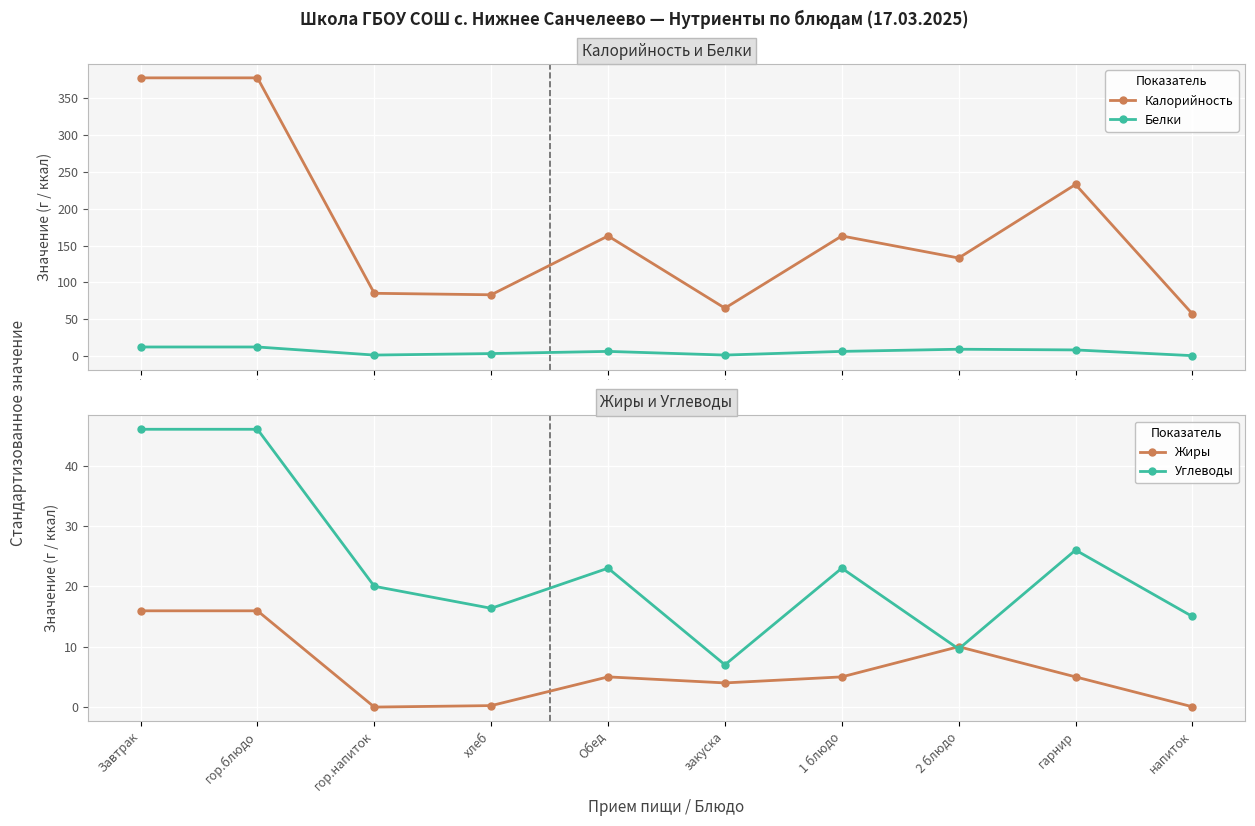

What is the sum of all Углеводы values?

232.0